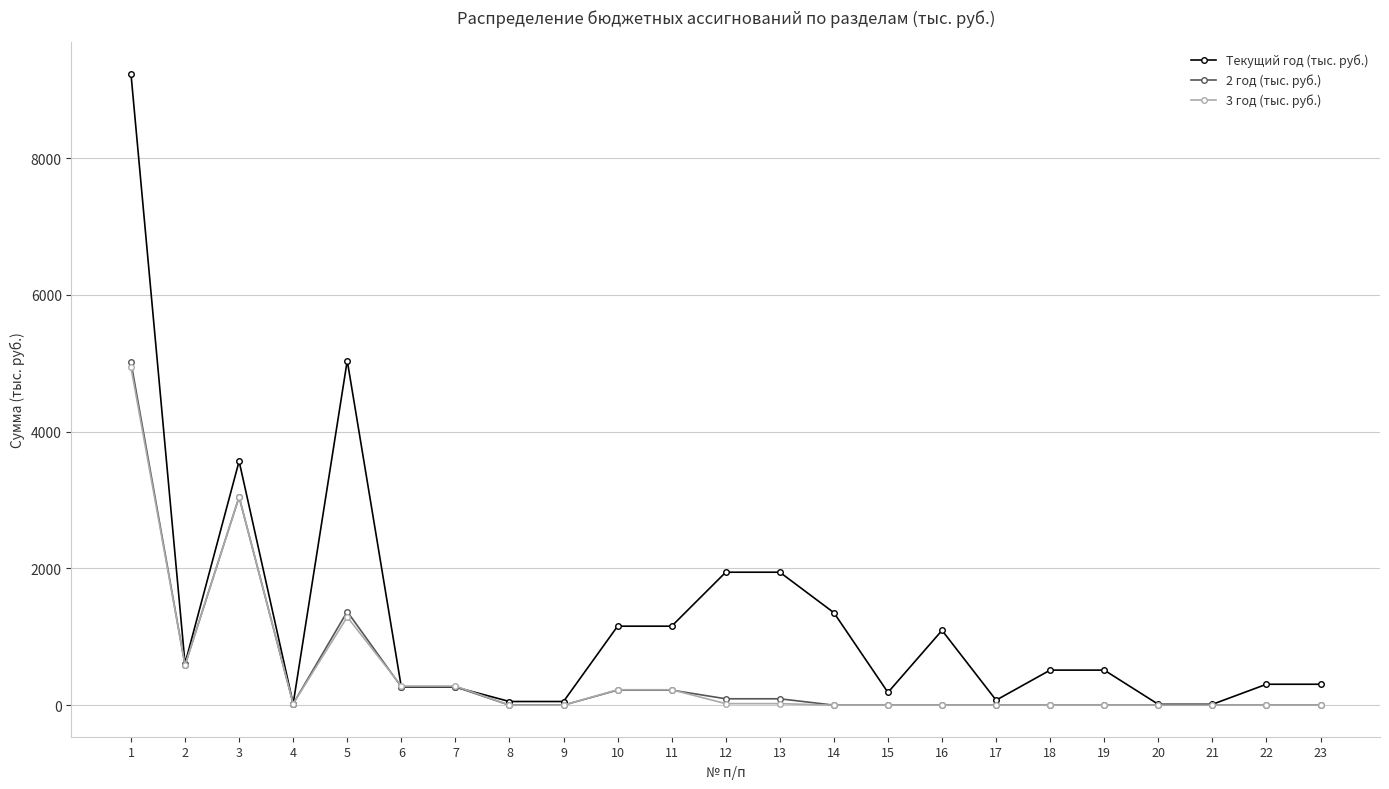

What is the average value of the 2 год (тыс. руб.) series?

486.8